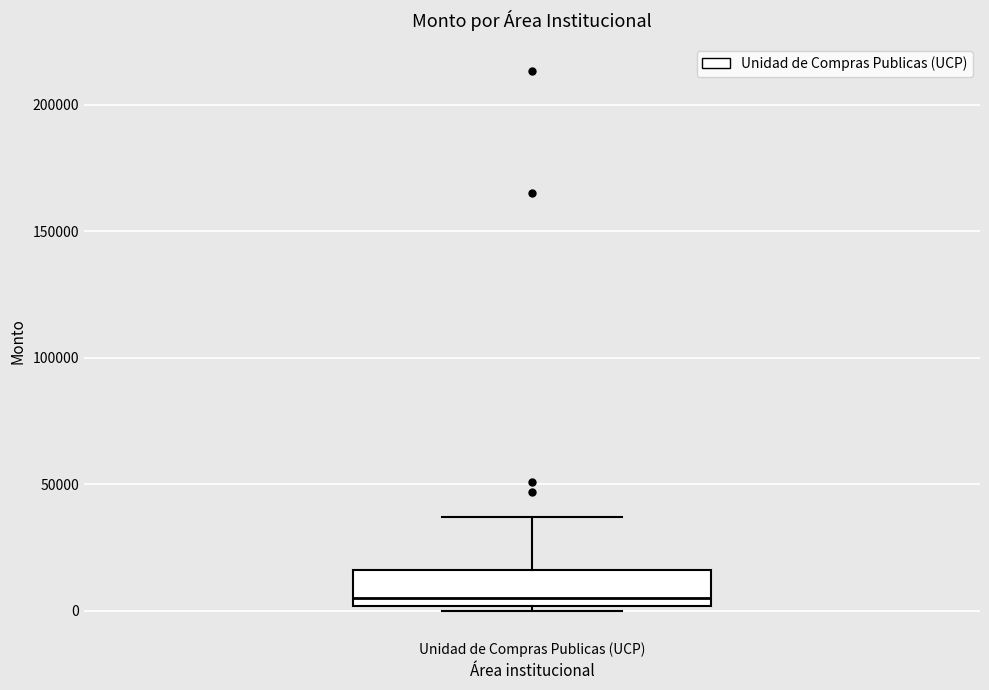

Read this box plot against the y-axis: the position of the median line, the range covered by the box, and the ends of both whiskers. The values are not printed on the chart, so give them approximately, as read against the axis.

median 5000, box 0 to 15000, whiskers 0 (just below the box's lower edge) to 35000